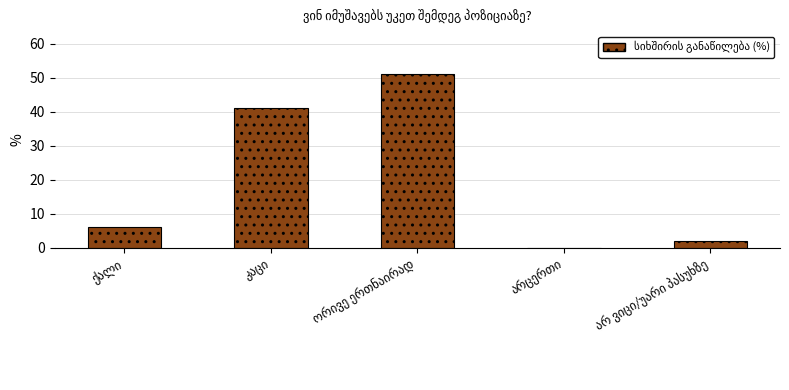

What is the greatest value displayed?

51